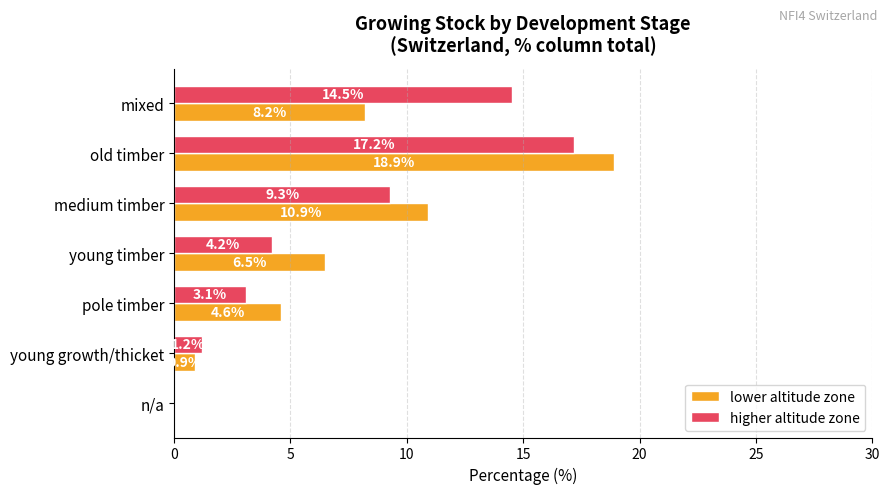

Read the lower altitude zone value at young timber.

6.5